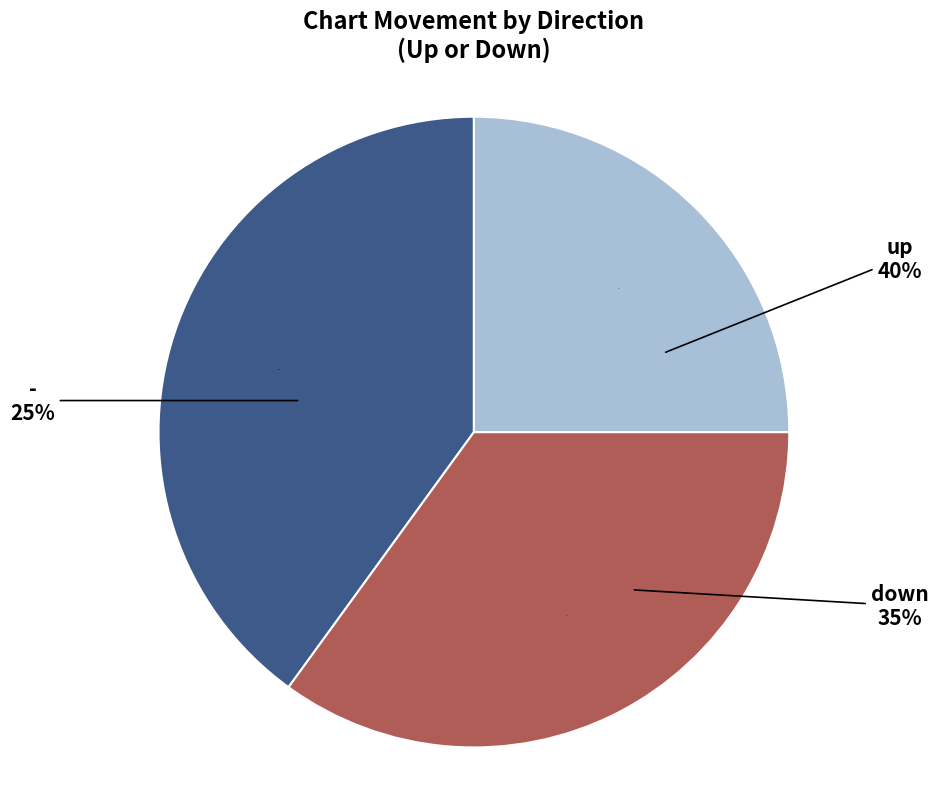

To the nearest percent, what is the difference between the largest and smallest slice percentages?

15%